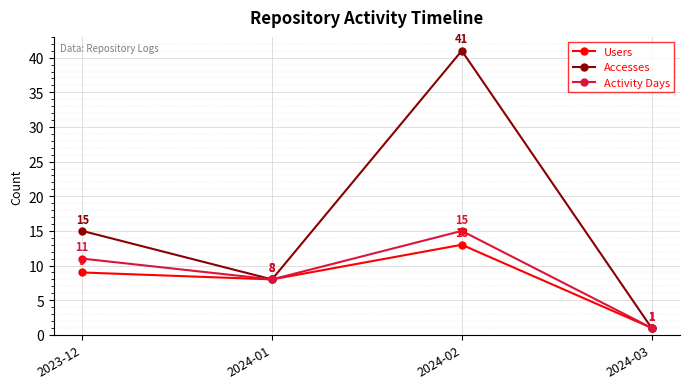

What is the difference between the second highest and minimum values in the Accesses series?

14